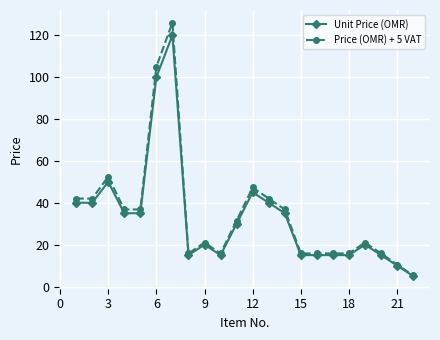

How many lines are shown in the chart?

2